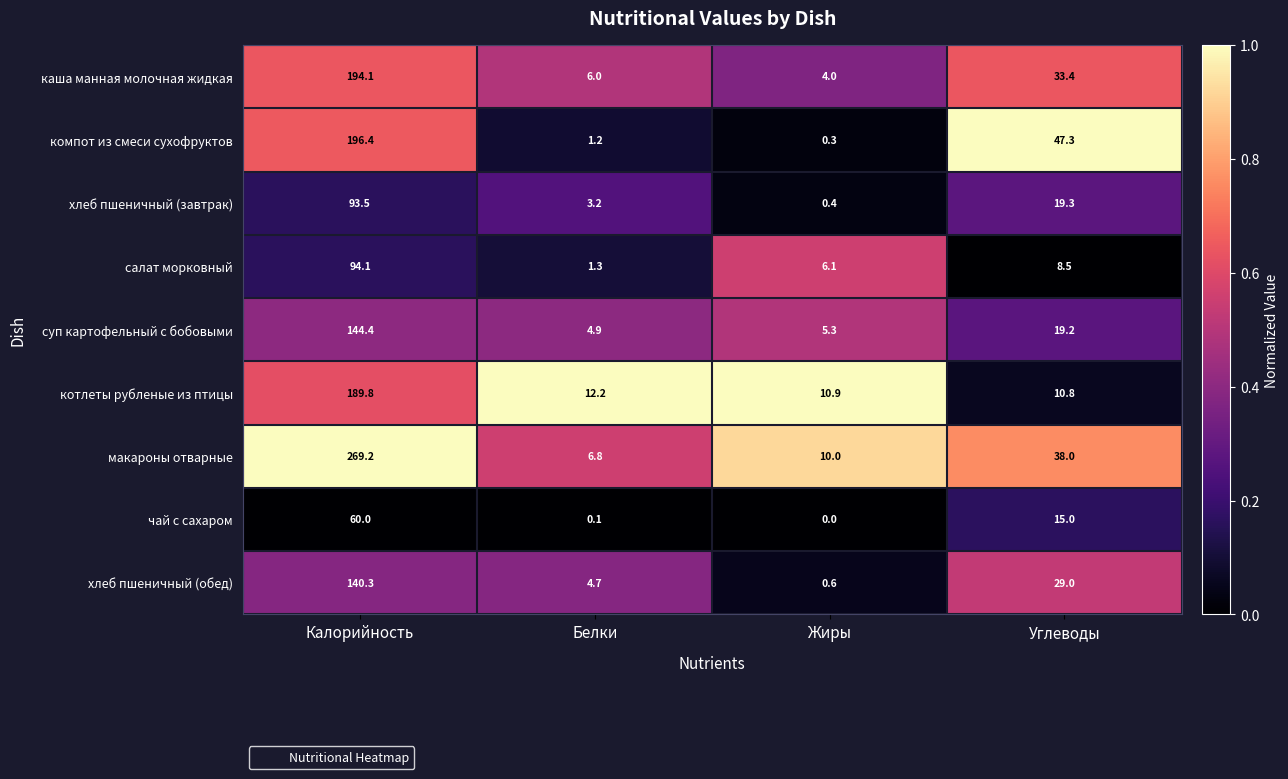

What is the difference between the highest and lowest values at Углеводы?

38.8